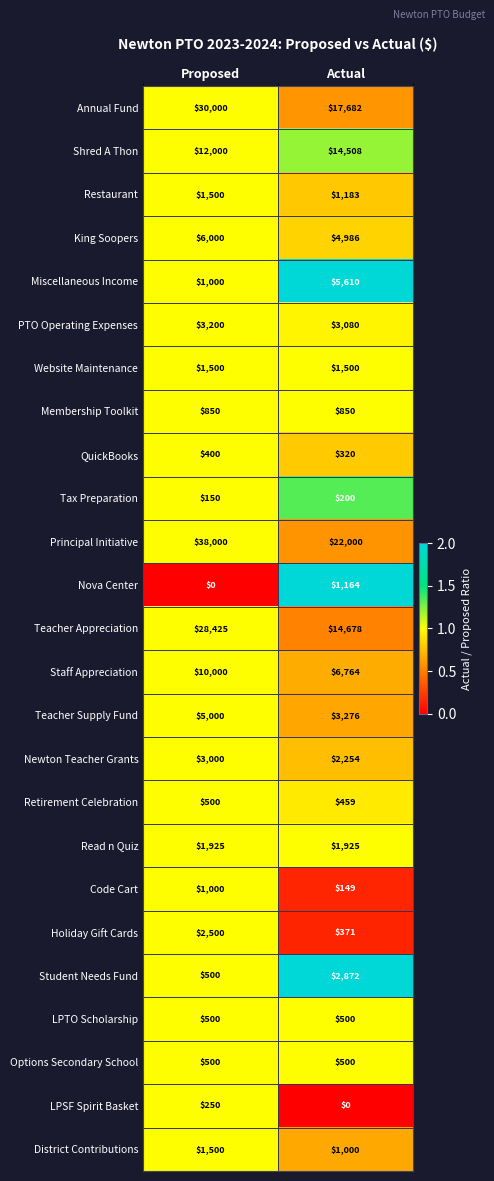

List the labels in order of LPSF Spirit Basket value, largest first.

Proposed, Actual